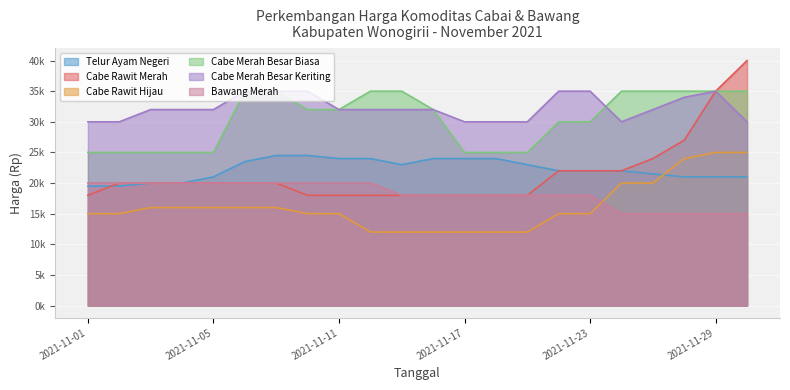

What value does the Cabe Merah Besar Biasa series have at 2021-11-29, to the nearest 10?

35000